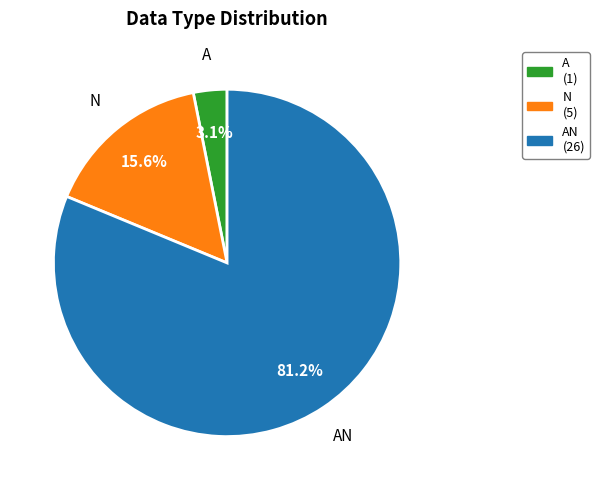

Between AN and N, which is larger?

AN